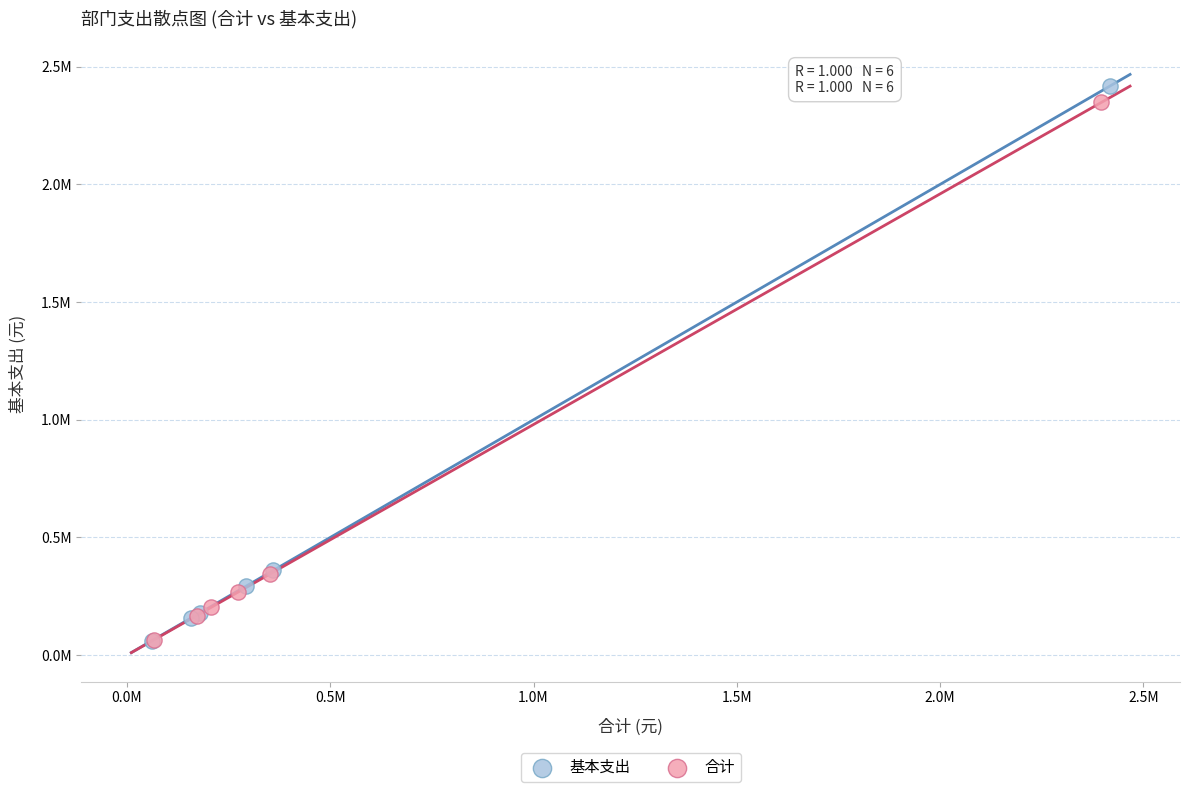

Which series reaches the maximum Y coordinate?

基本支出